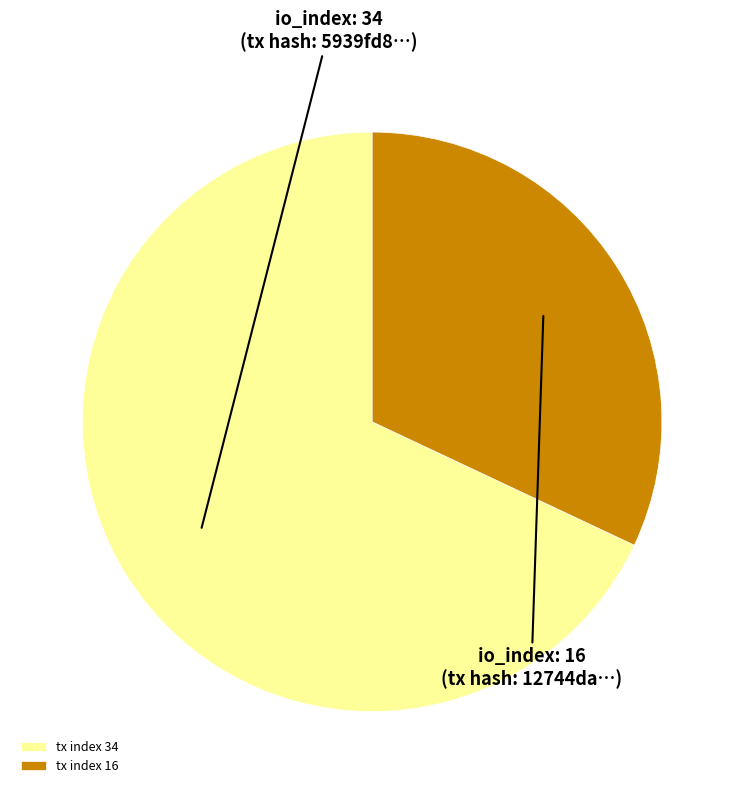

Which has a higher value, tx index 34 or tx index 16?

tx index 34